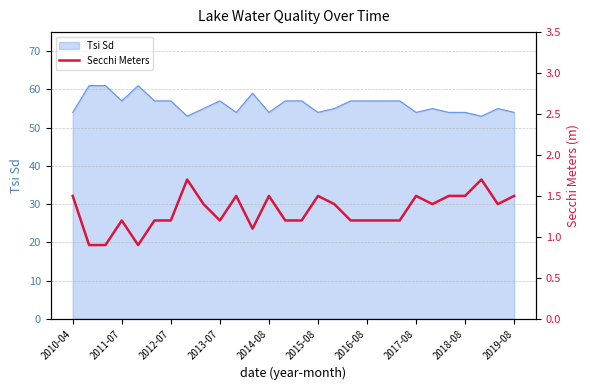

Does the chart display data point markers on the line(s)?

No